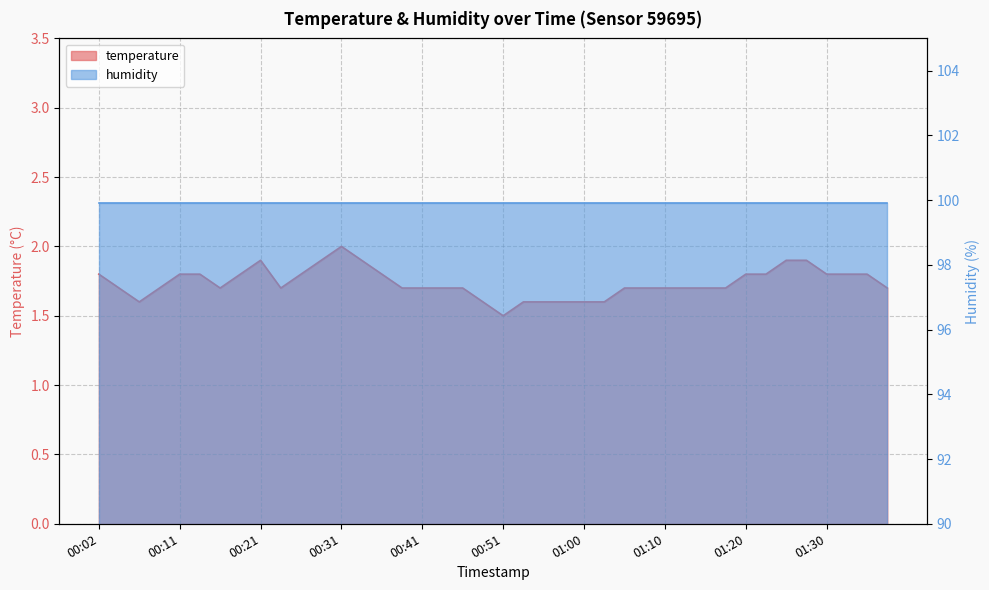

How many interior local valleys (lower than both neighbors) does the data have?

4